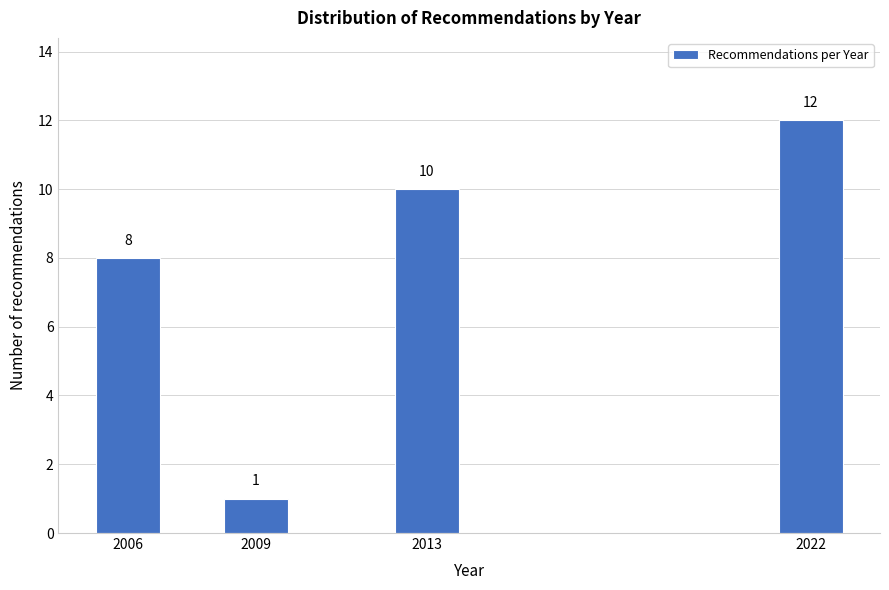

Reading right to left, list all the values displayed in this chart.

12	10	1	8